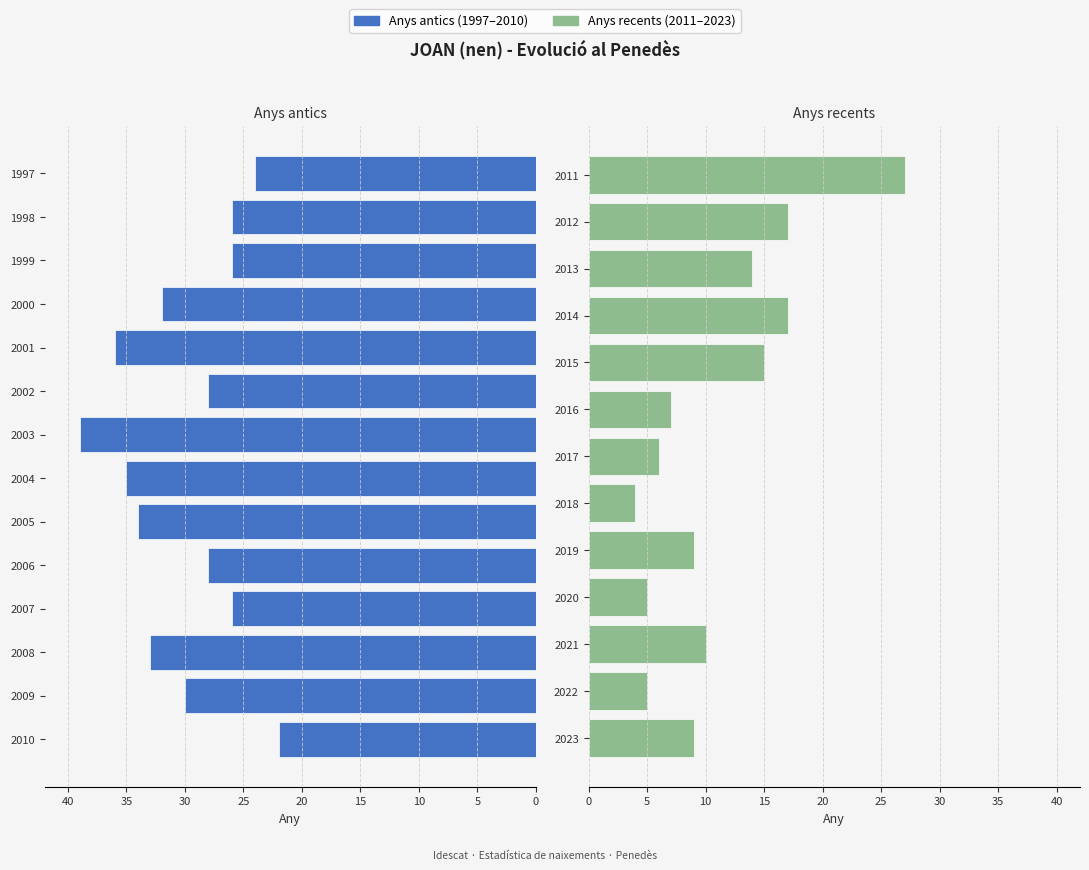

The value at 2008 is 51. True or false?

False